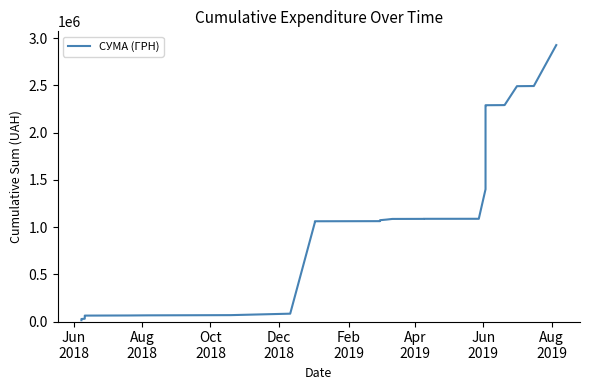

Reading left to right, transcribe all the data shown in this chart.

13575.0	26584.2	29704.2	51021.2	60626.2	62755.6	64039.6	65398.5	66460.7	67650.7	83102.5	1050589.9	1054684.9	1061548.1	1062716.9	1063885.7	1065054.5	1066223.3	1067392.1	1068560.9	1069729.7	1070898.5	1072877.5	1079592.5	1086214.7	1086758.7	1086859.9	1087403.9	1087505.0	1087742.1	1400259.0	1688197.8	2000714.8	2288653.5	2290153.5	2291388.0	2291993.0	2491880.6	2493440.6	2926855.1